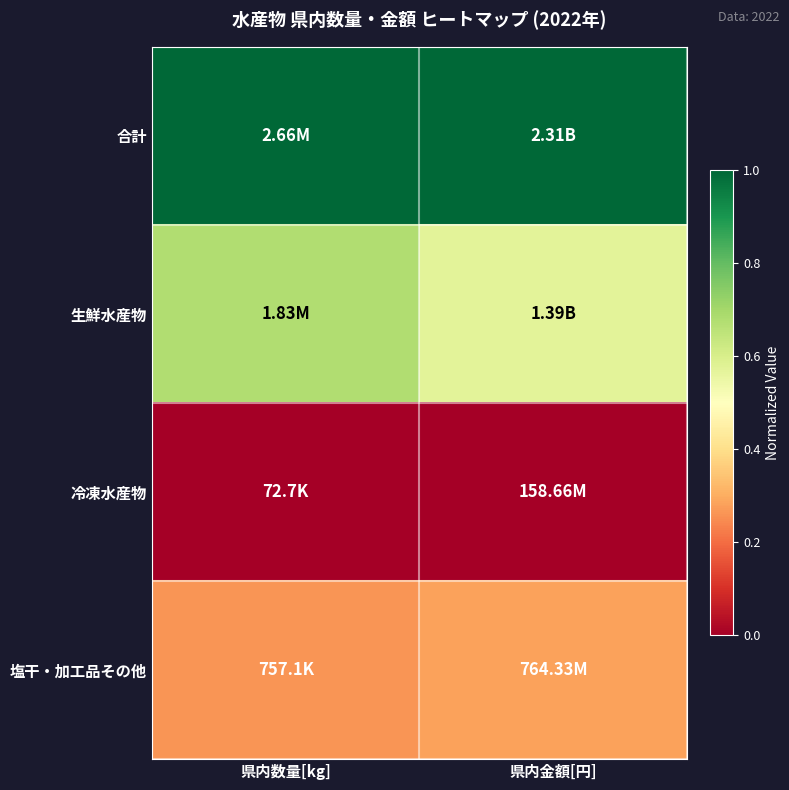

At 県内数量[kg], list the series in order from smallest to largest.

冷凍水産物, 塩干・加工品その他, 生鮮水産物, 合計